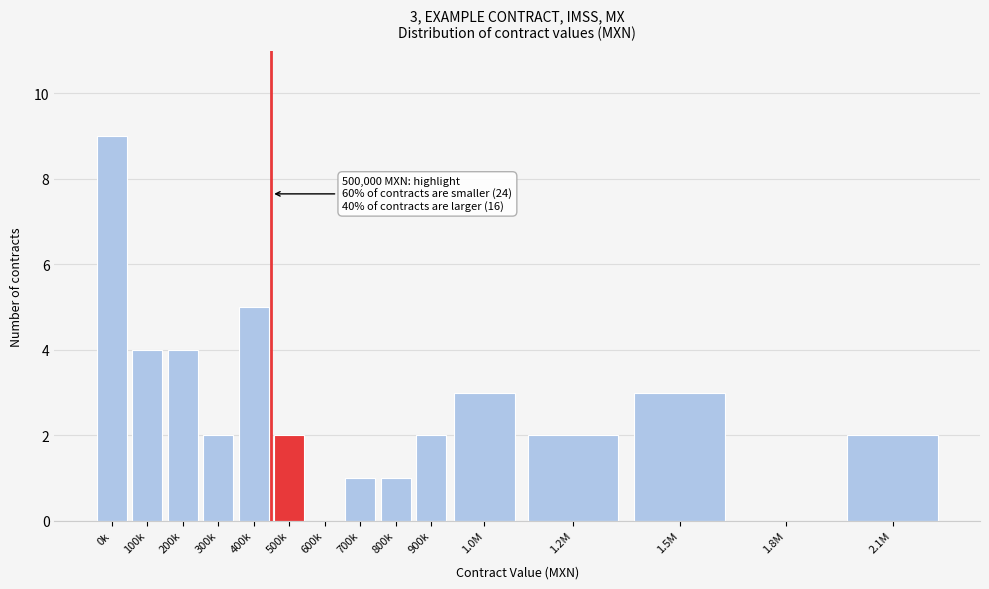

Reading right to left, extract all data points from this chart.

2.1M=2	1.8M=0	1.5M=3	1.2M=2	1.0M=3	900k=2	800k=1	700k=1	600k=0	500k=2	400k=5	300k=2	200k=4	100k=4	0k=9